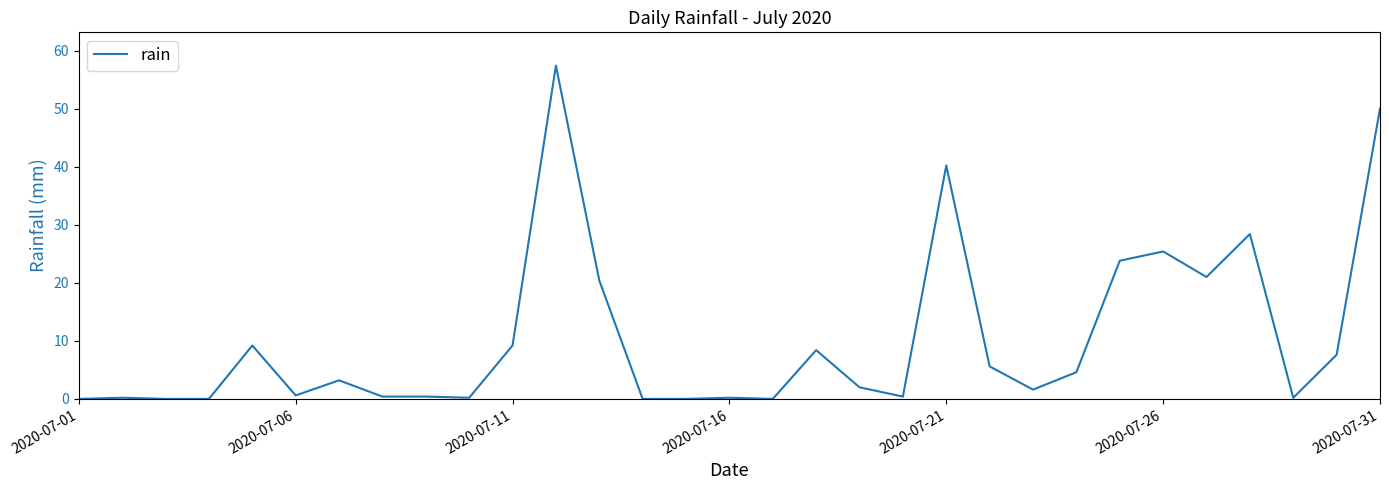

What is the maximum value shown in the chart?

57.4